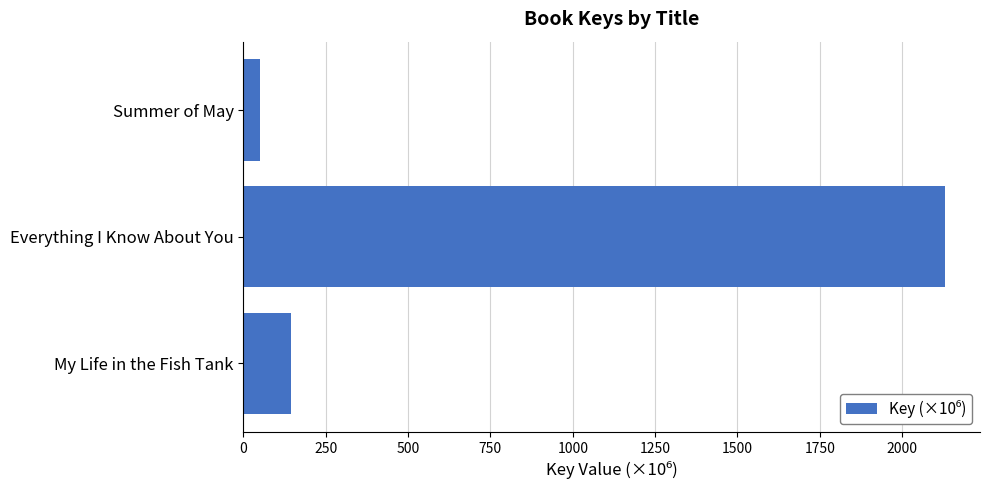

What is the sum of all values?

2324.9